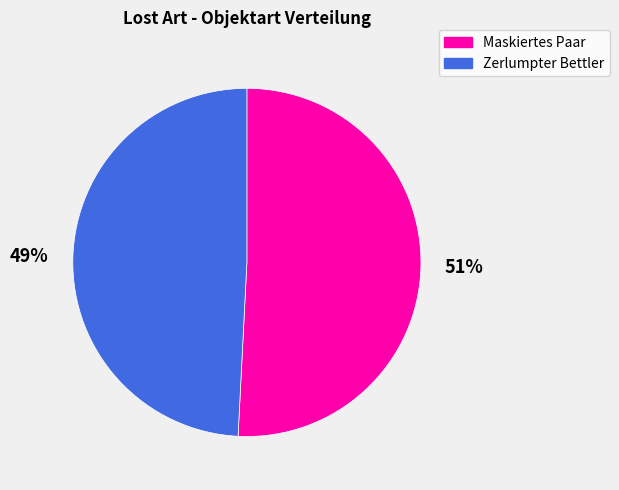

Which slice is the largest?

Maskiertes Paar